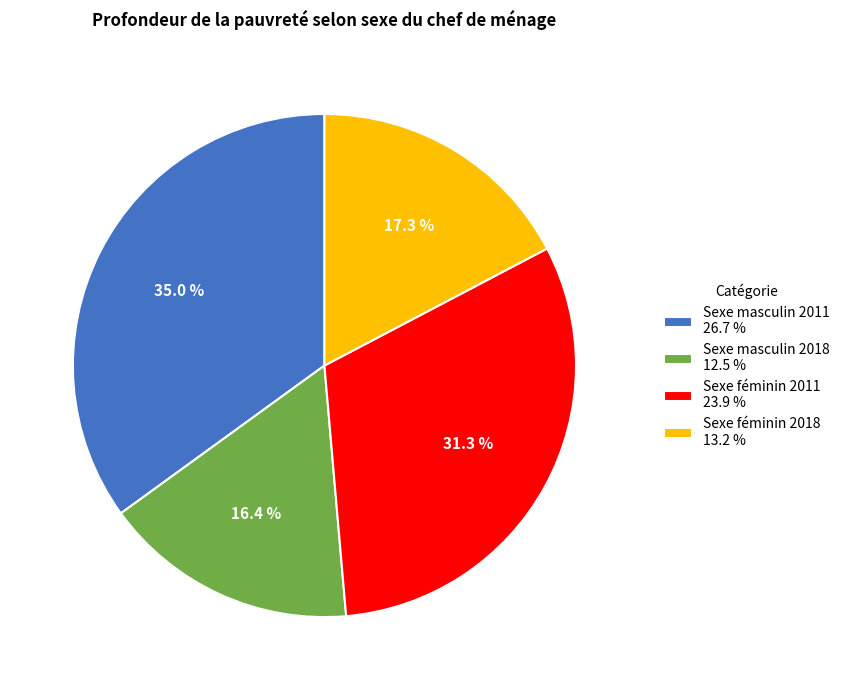

Do Sexe féminin 2011 and Sexe féminin 2018 together represent more than half of the pie?

No